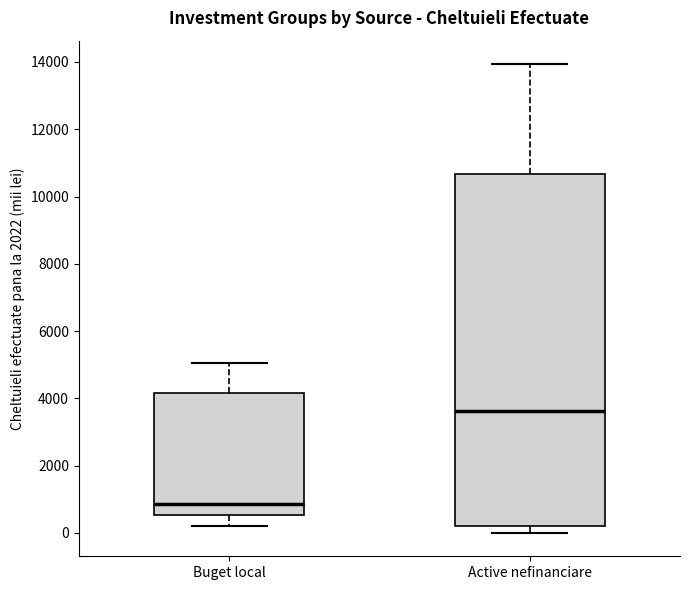

Reading left to right, read every box against the y-axis: the position of its median line, the range the box covers, and the ends of its whiskers. The values are not printed on the chart, so give them approximately, as read against the axis.

Buget local: median 800, box 600 to 4200, whiskers 200 to 5000
Active nefinanciare: median 3600, box 200 to 10600, whiskers 0 to 14000